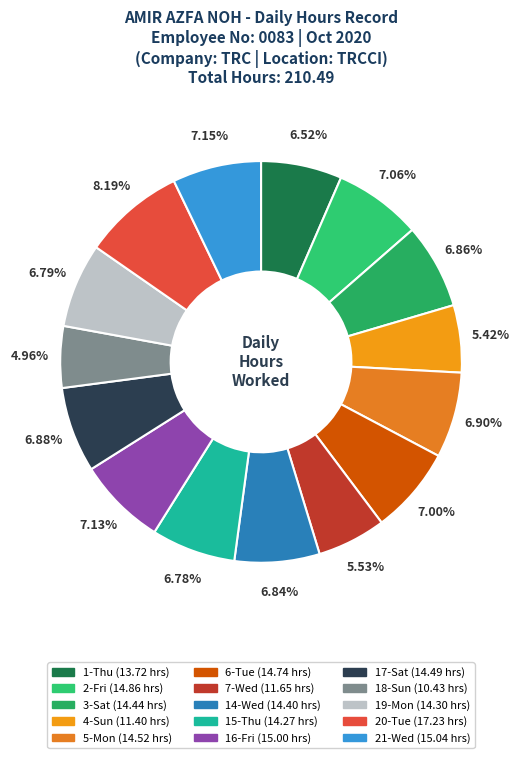

To the nearest percent, what percentage of the pie is 4-Sun?

5%